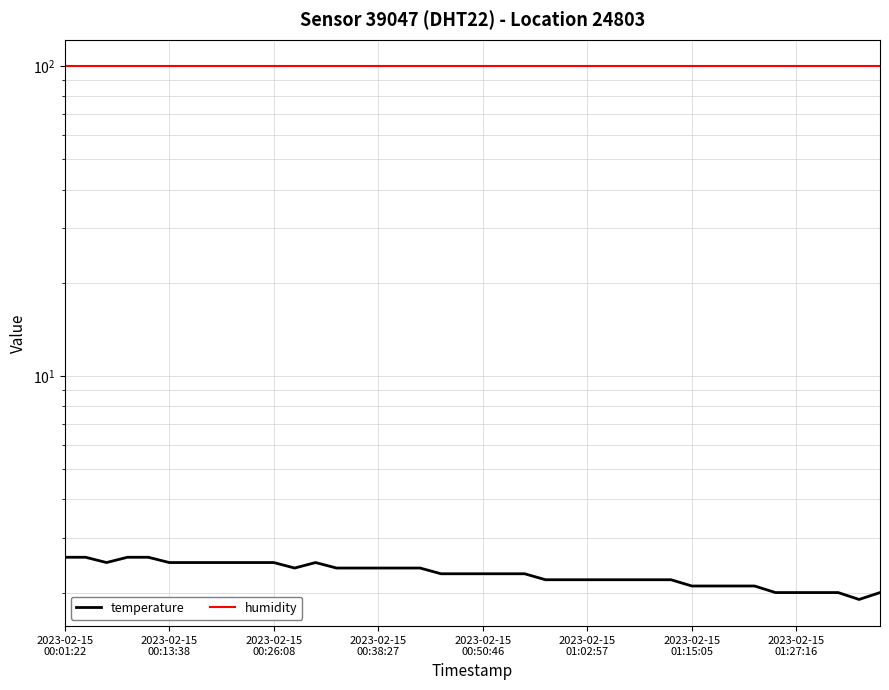

Where is the first local maximum for temperature?

12